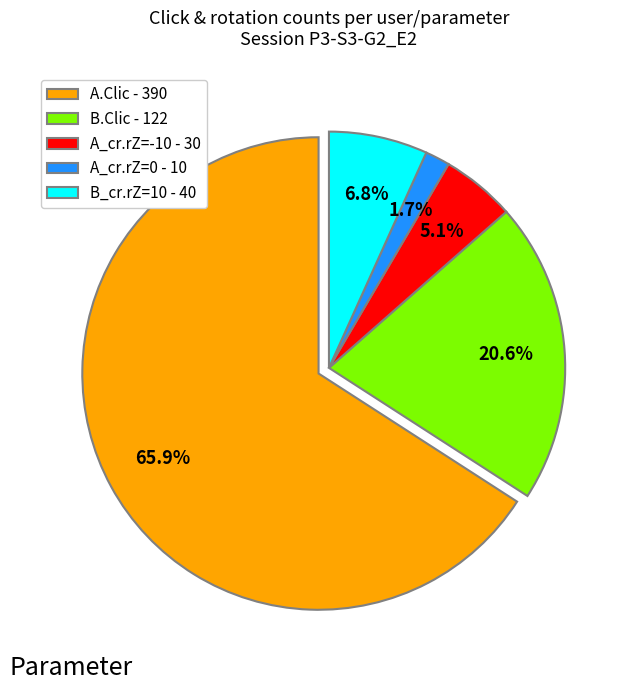

Count the number of slices in the pie.

5